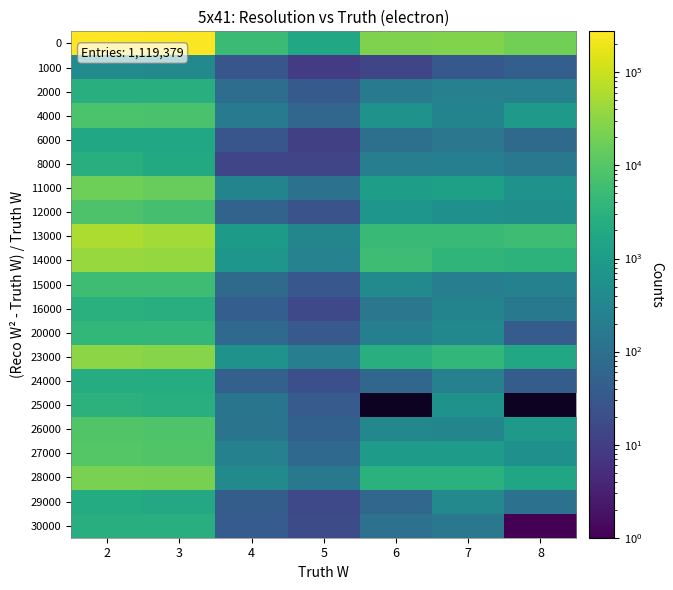

Count the number of data series in this chart.

21